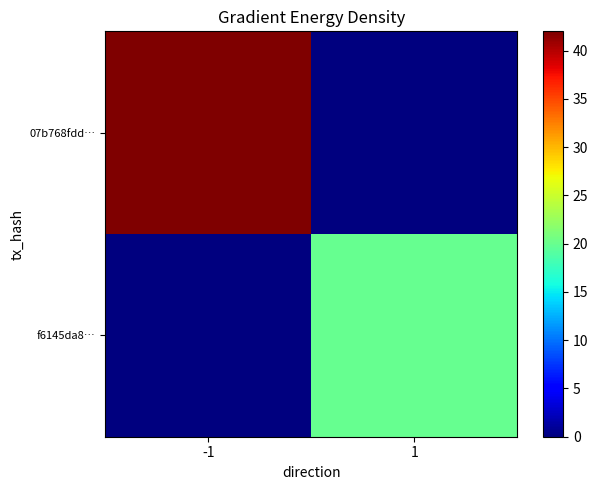

Rank the series by their average value, from lowest to highest.

f6145da8…, 07b768fdd…